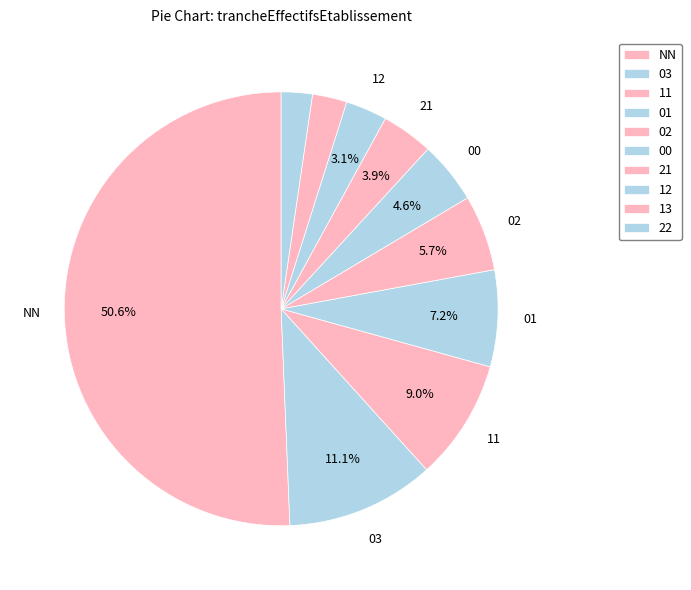

Which slice represents more than half of the pie?

NN